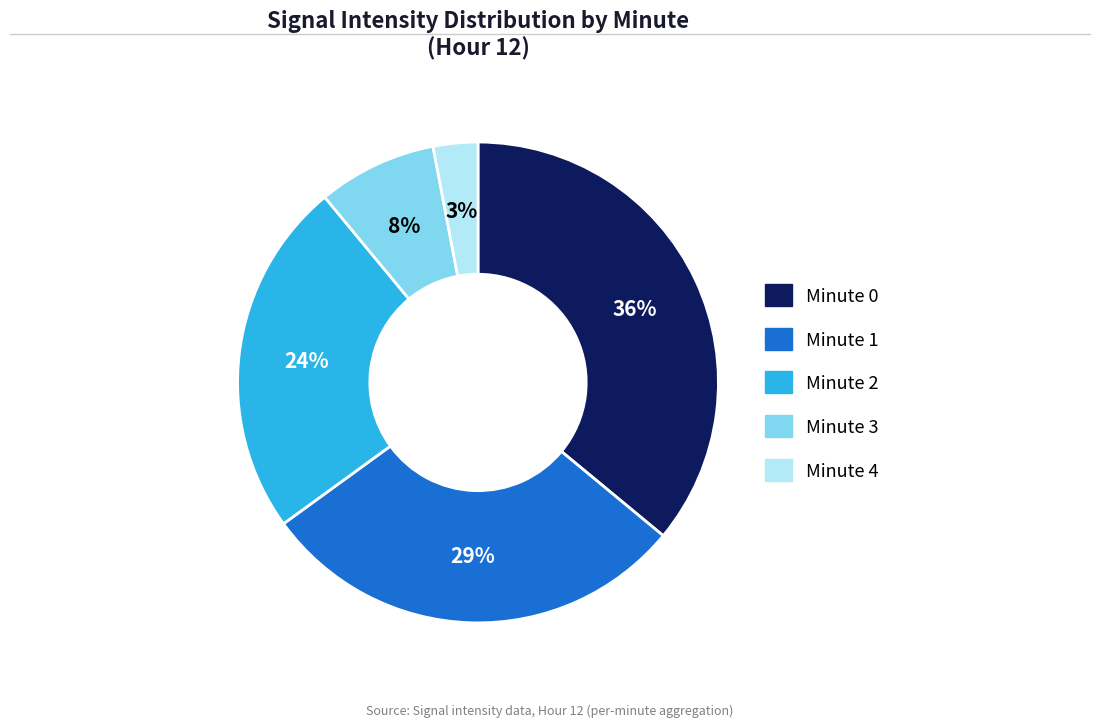

Which category has the smallest portion of the pie?

Minute 4